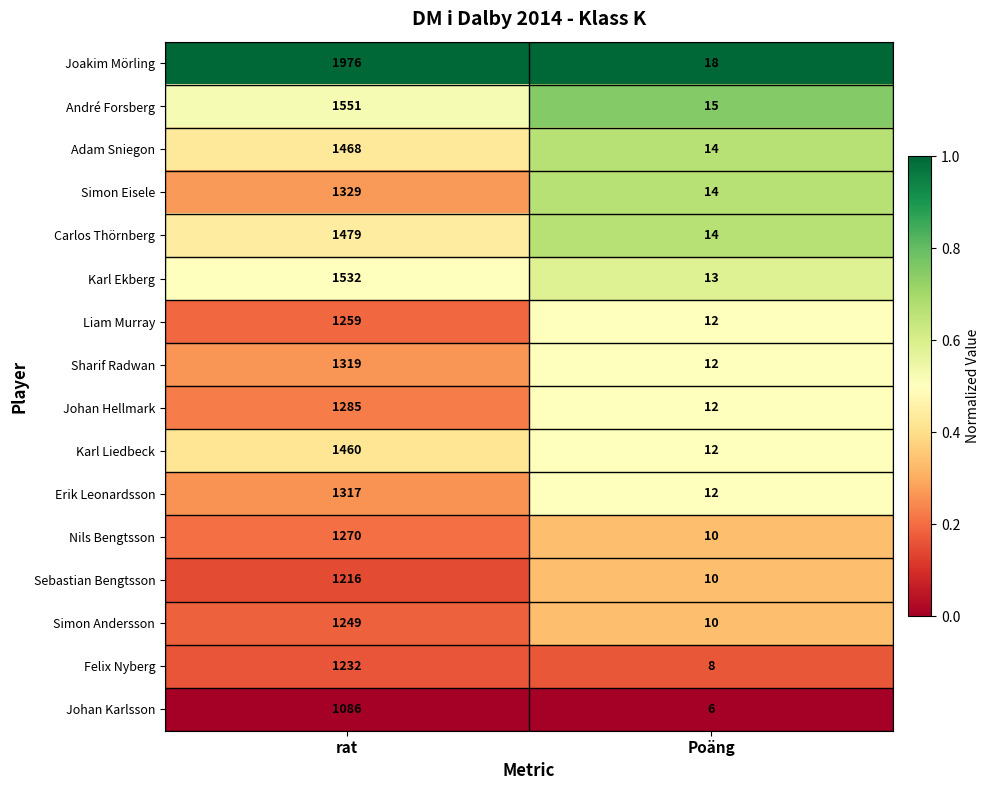

Which series has the largest total across all categories?

Joakim Mörling